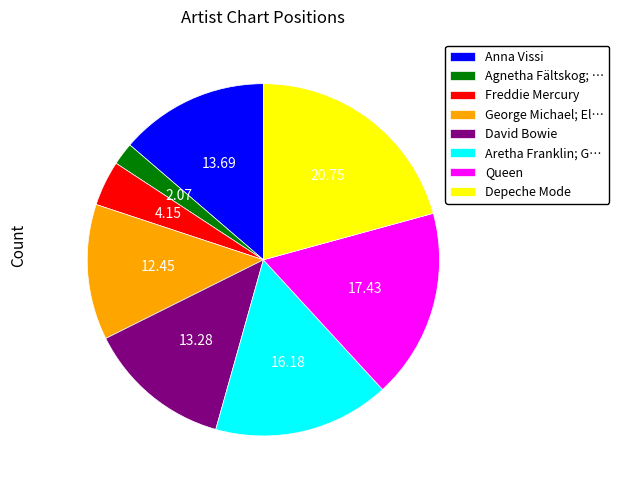

Count the number of slices in the pie.

8